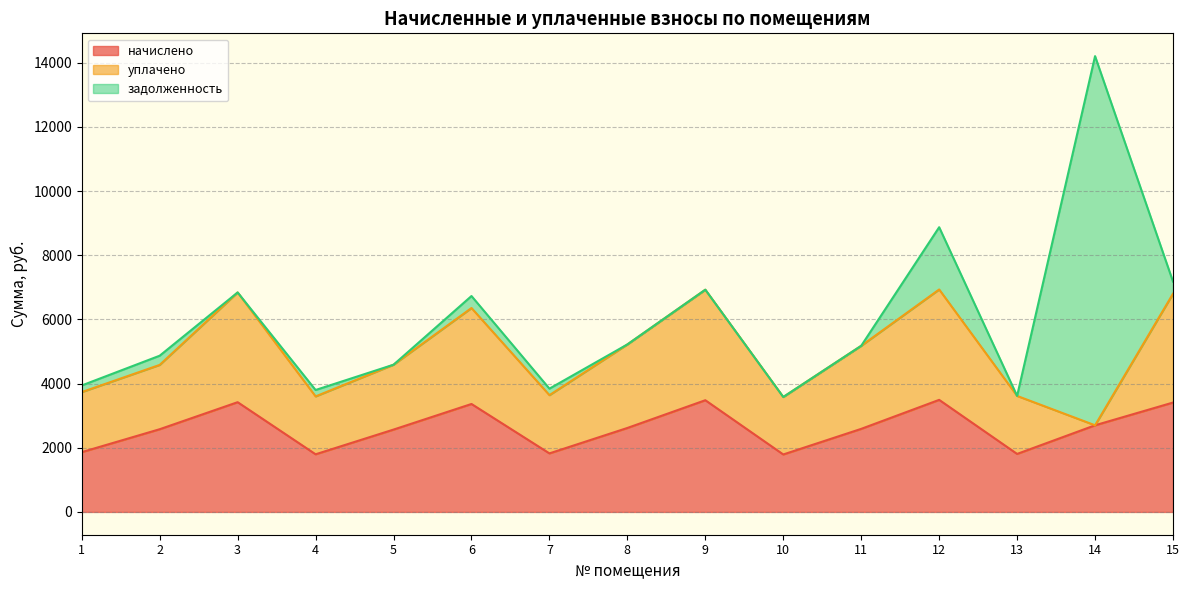

How many lines are shown in the chart?

3